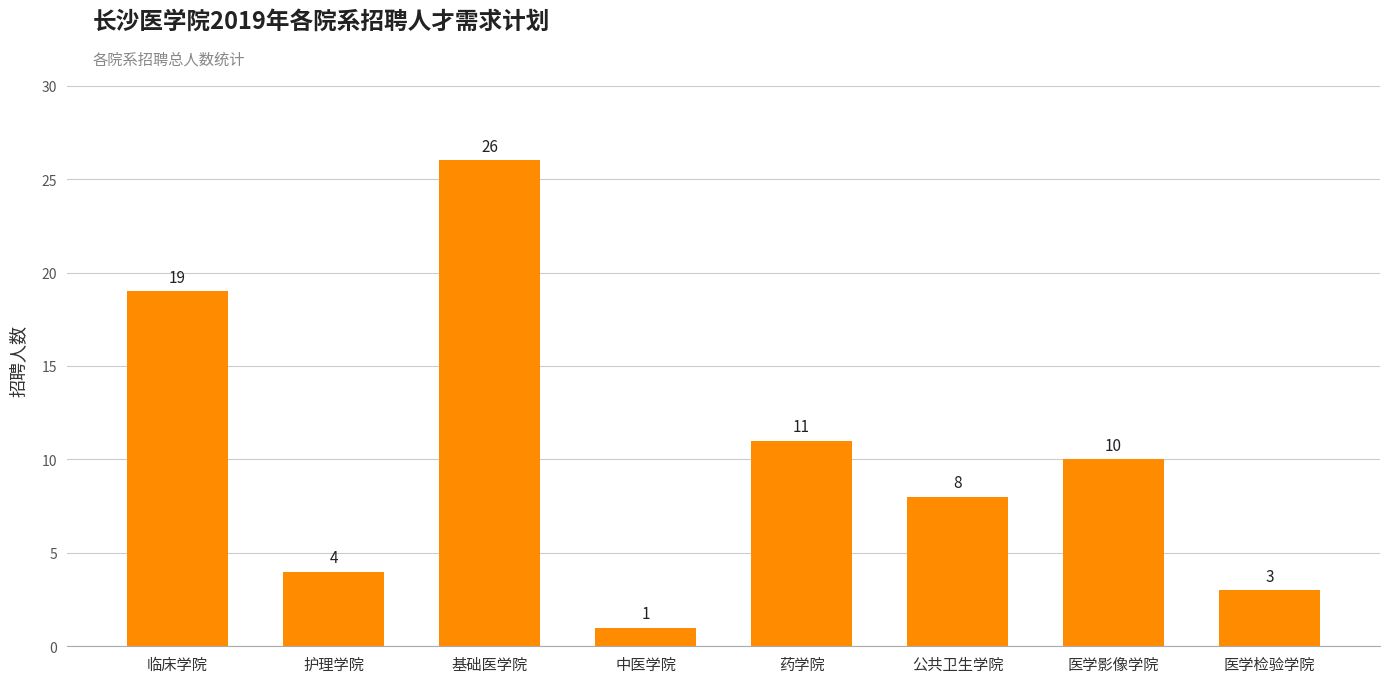

True or false: the data shows 34 at 临床学院.

False